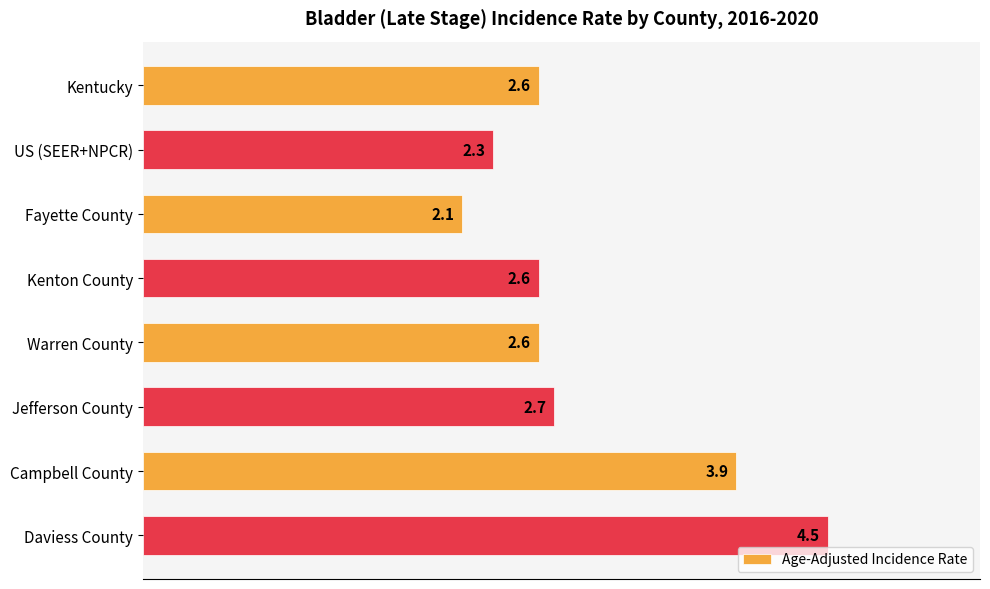

What is the difference between the maximum and minimum values?

2.4